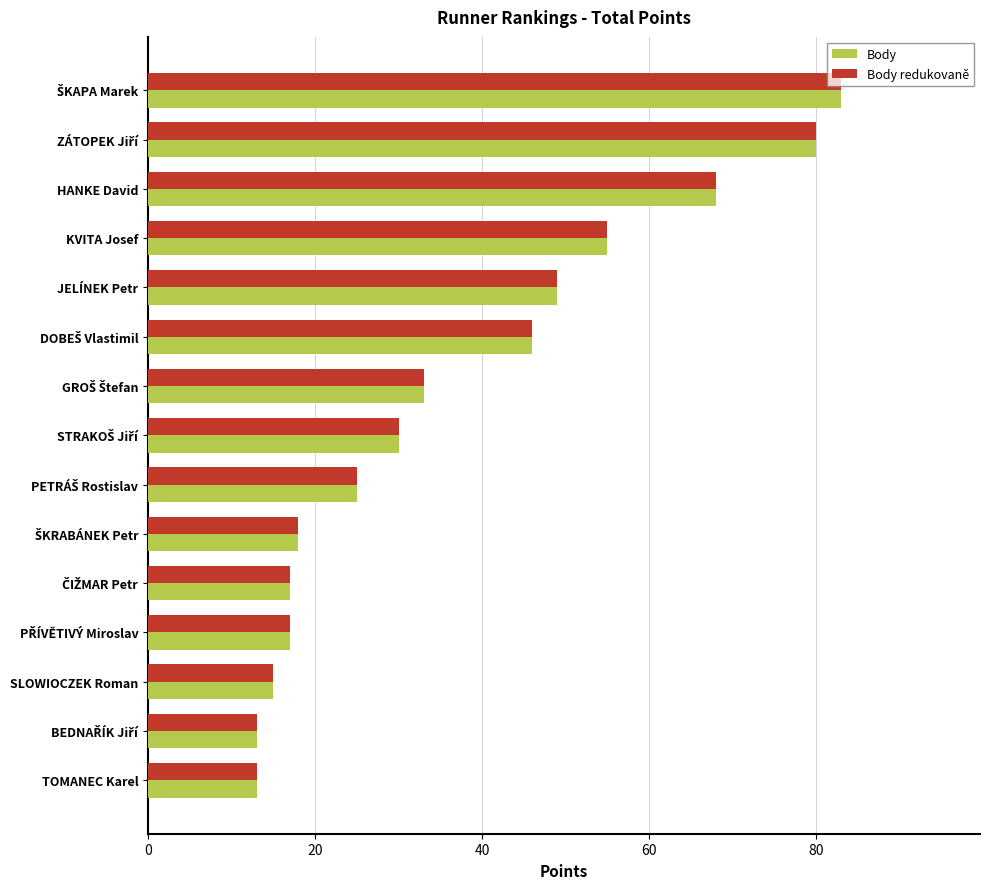

What value does the Body series have at SLOWIOCZEK Roman?

15